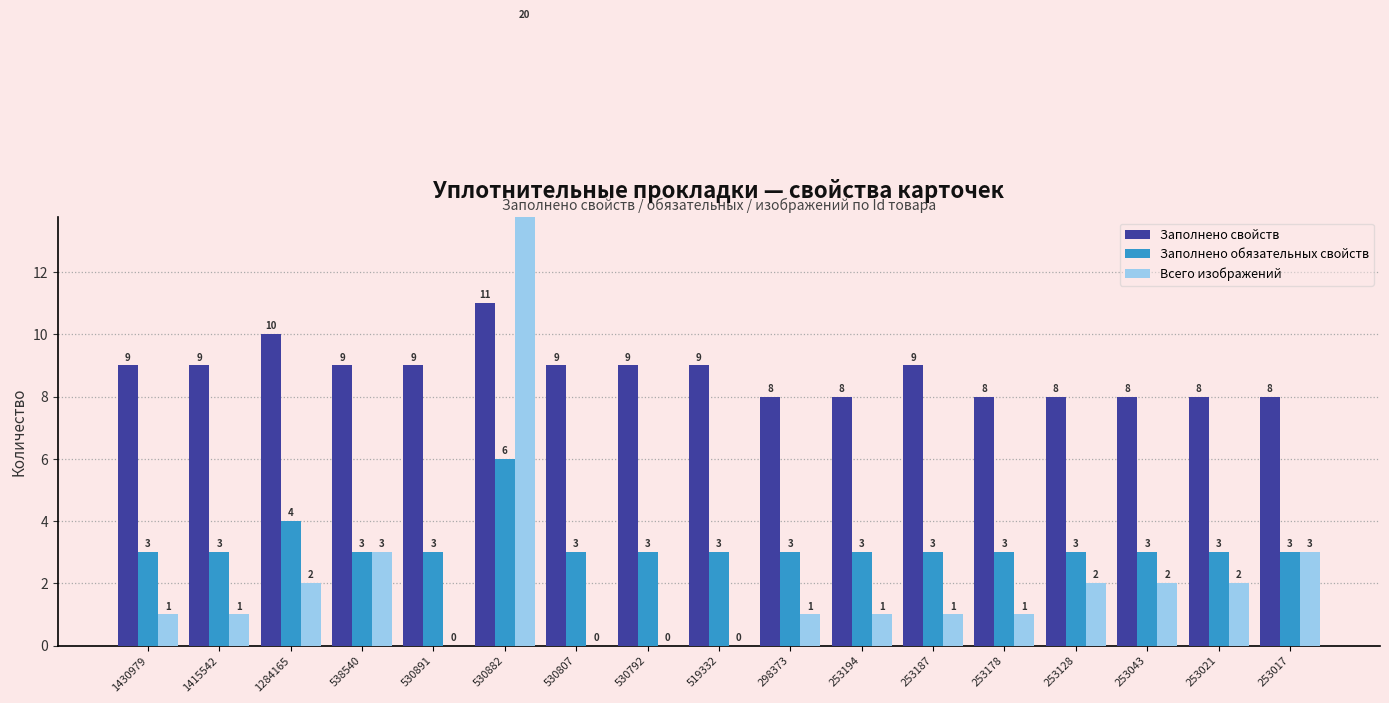

At 253021, list the series in order from smallest to largest.

Всего изображений, Заполнено обязательных свойств, Заполнено свойств